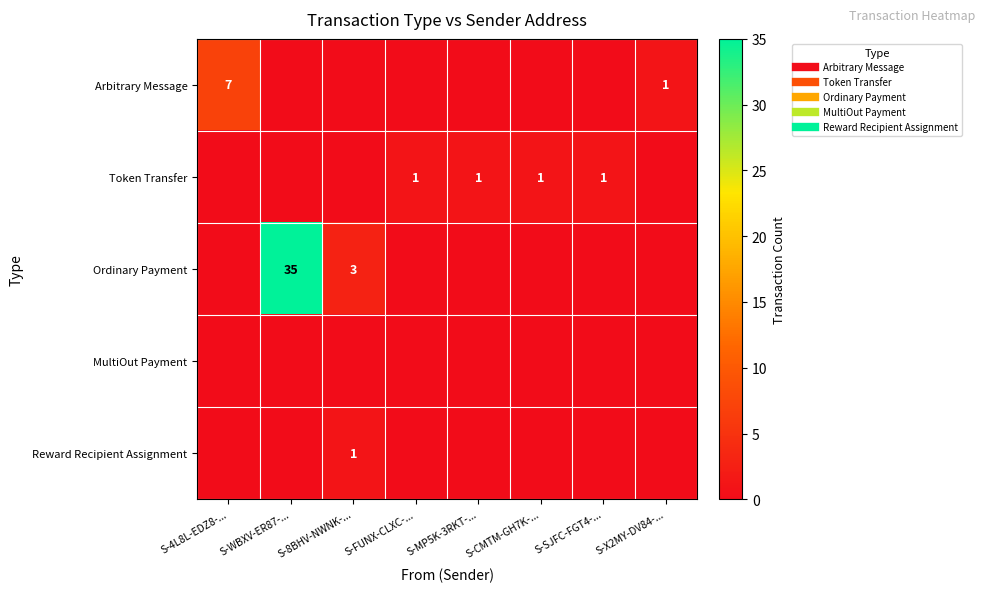

How many data points does each series have?

8